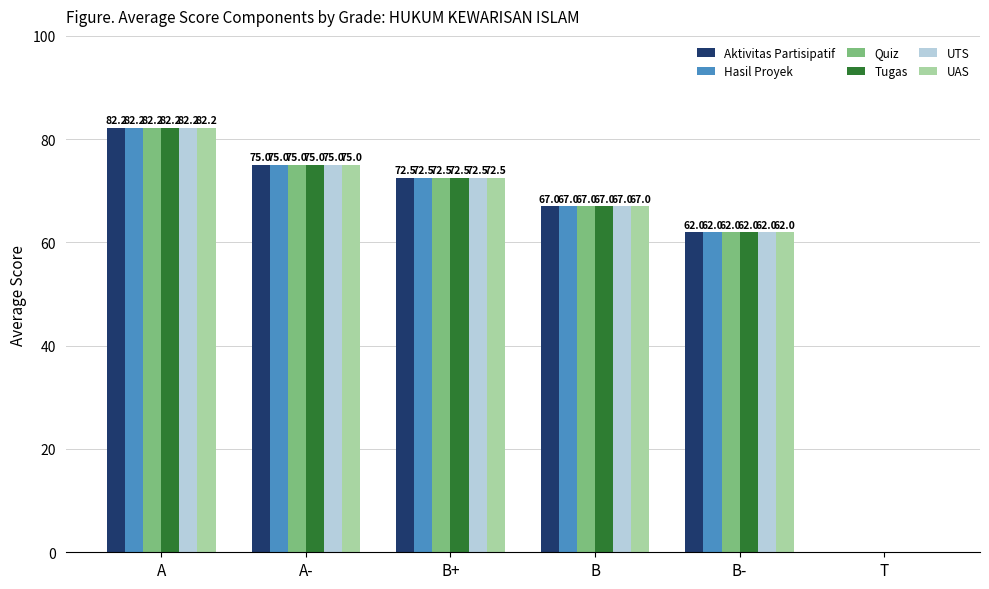

What is the total value across all series at A-?

450.0